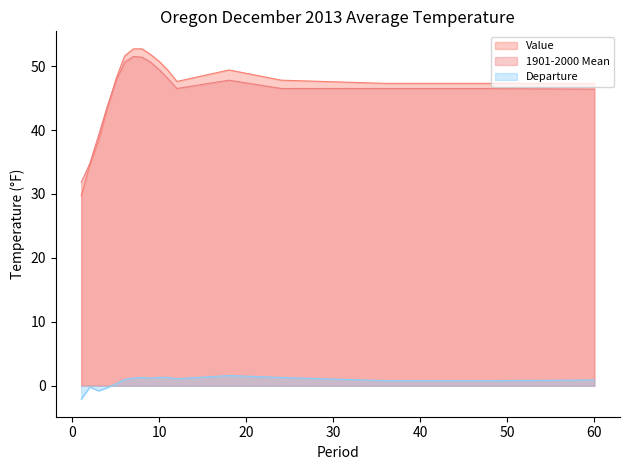

Reading left to right, list all the values displayed in this chart.

Value: 1=29.7	2=34.6	3=38.4	4=43.4	5=48.0	6=51.6	7=52.7	8=52.7	9=51.8	10=50.7	11=49.3	12=47.6	18=49.4	24=47.8	36=47.3	48=47.3	60=47.3
1901-2000 Mean: 1=31.8	2=34.8	3=39.2	4=43.7	5=47.7	6=50.6	7=51.5	8=51.4	9=50.6	10=49.4	11=48.0	12=46.5	18=47.8	24=46.5	36=46.5	48=46.5	60=46.4
Departure: 1=-2.1	2=-0.2	3=-0.8	4=-0.3	5=0.3	6=1.0	7=1.2	8=1.3	9=1.2	10=1.3	11=1.3	12=1.1	18=1.6	24=1.3	36=0.8	48=0.8	60=0.9